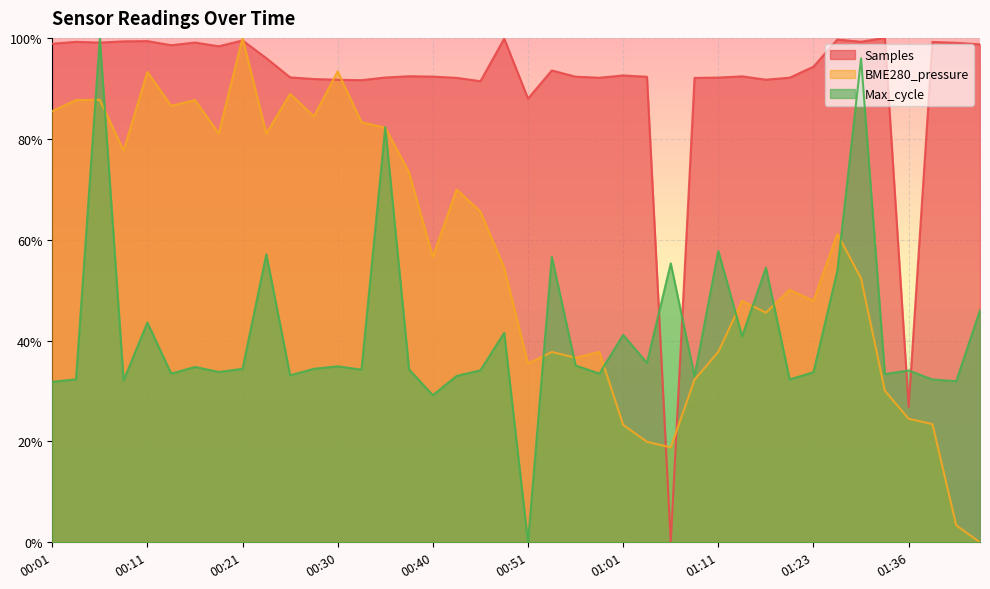

What is the spread (max minus min) of values at 01:27?

0.5